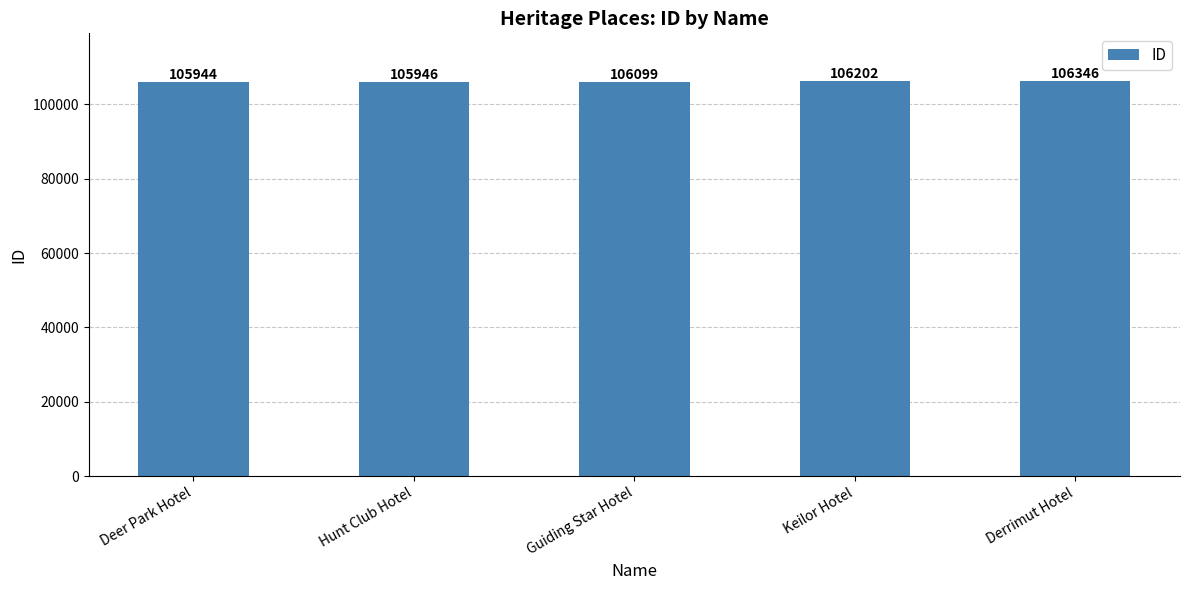

Does the chart contain stacked bars?

No